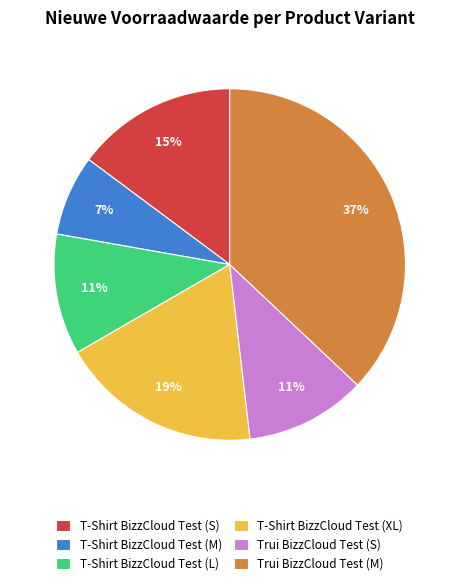

Which slice is the smallest?

T-Shirt BizzCloud Test (M)